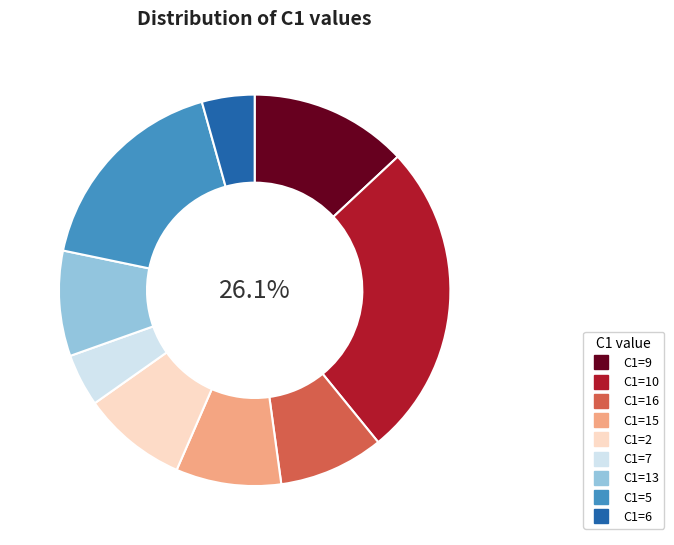

Is there any slice that represents more than half of the pie?

No